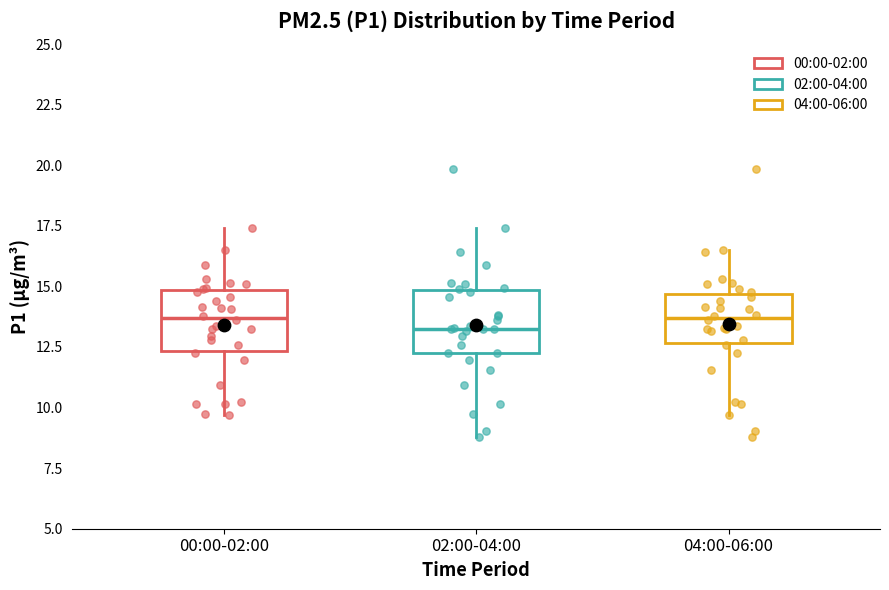

Where is the lower edge of the box for 00:00-02:00 on the y-axis? The values are not printed on the chart, so give them approximately, as read against the axis.

12.5